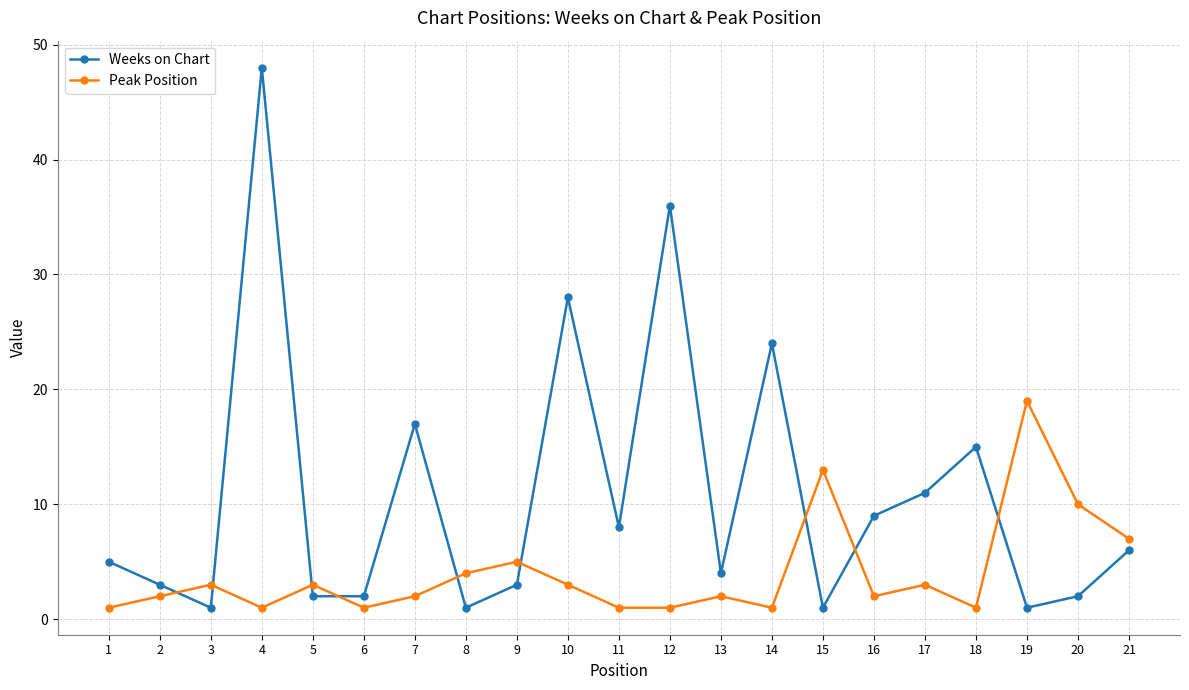

How many interior local peaks does the Weeks on Chart series have?

6